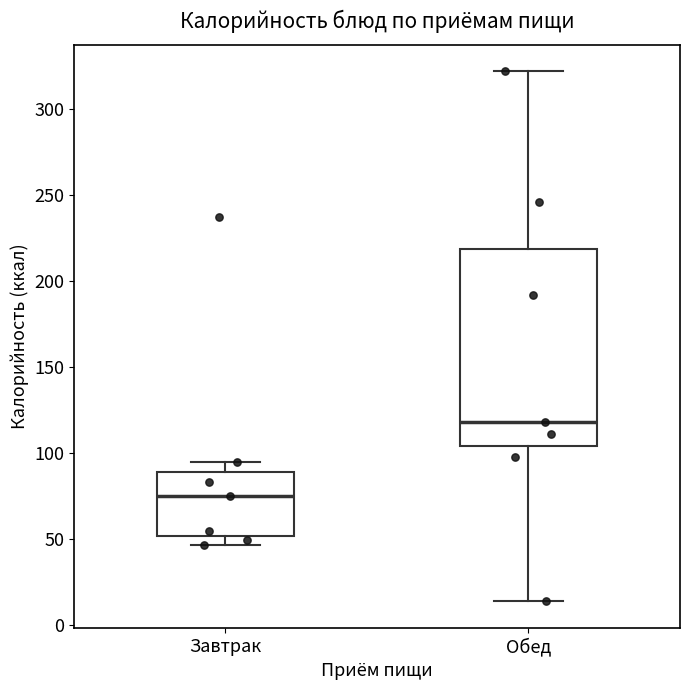

Where is the upper edge of the box for Обед on the y-axis? The values are not printed on the chart, so give them approximately, as read against the axis.

220